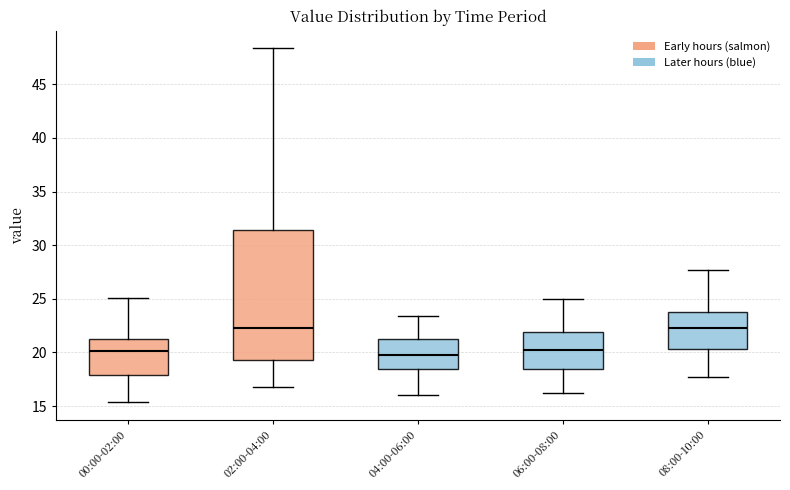

Where does the upper whisker of the box for 02:00-04:00 end on the y-axis? The values are not printed on the chart, so give them approximately, as read against the axis.

48.5